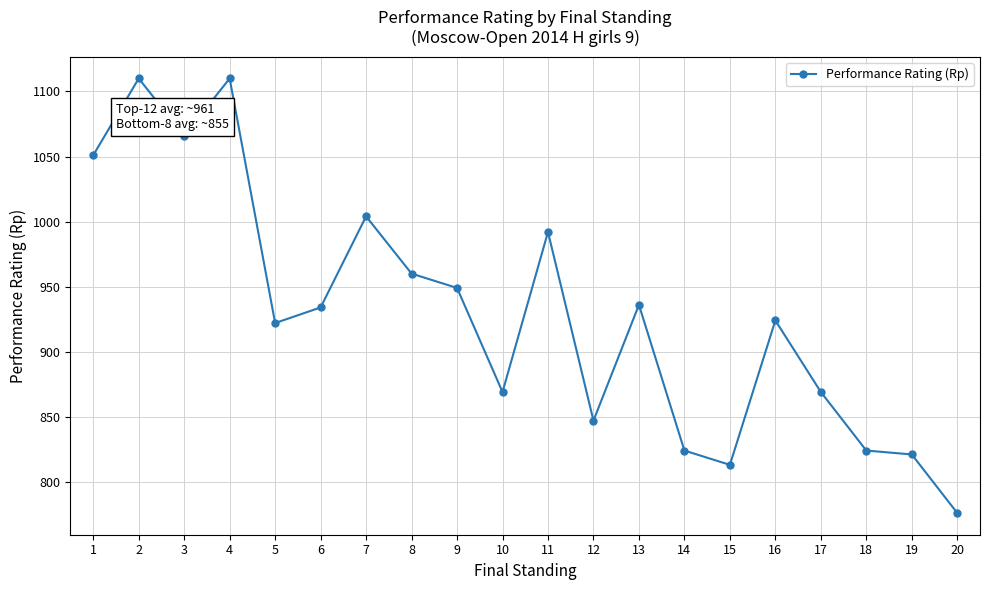

What is the change in value from 13 to 19?

-115